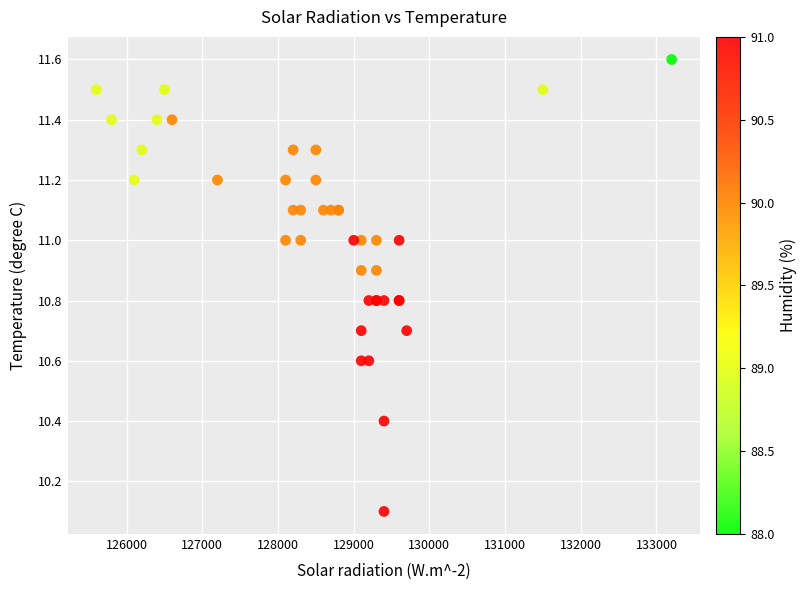

What Y value in the scatter plot is closest to 10?

10.1